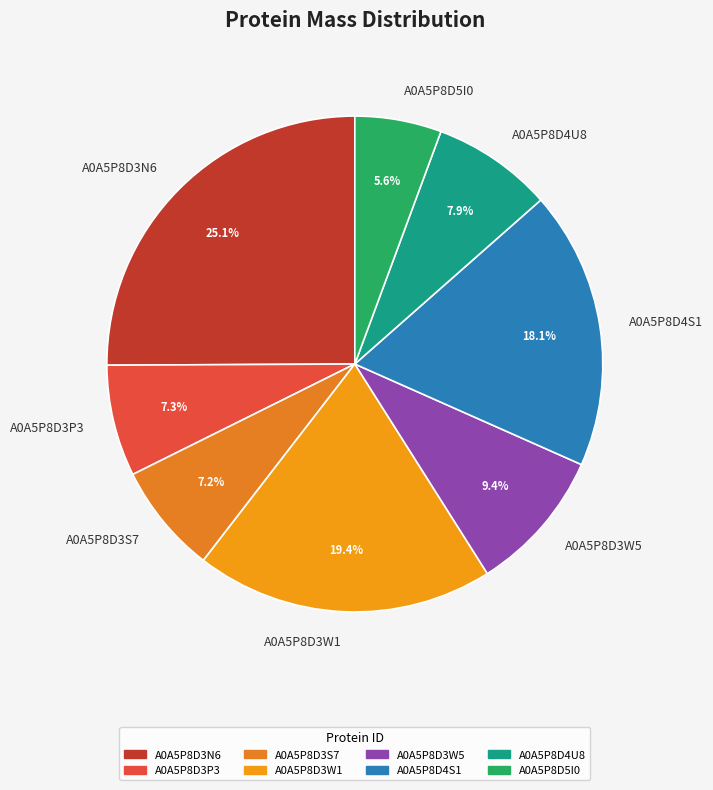

What percentage is the A0A5P8D3S7 slice, to the nearest percent?

7%